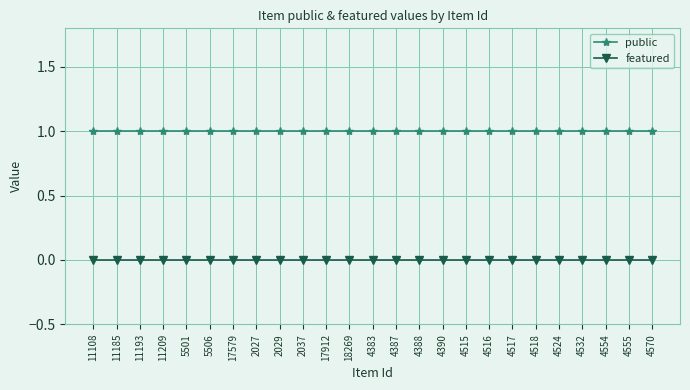

How many lines are shown in the chart?

2